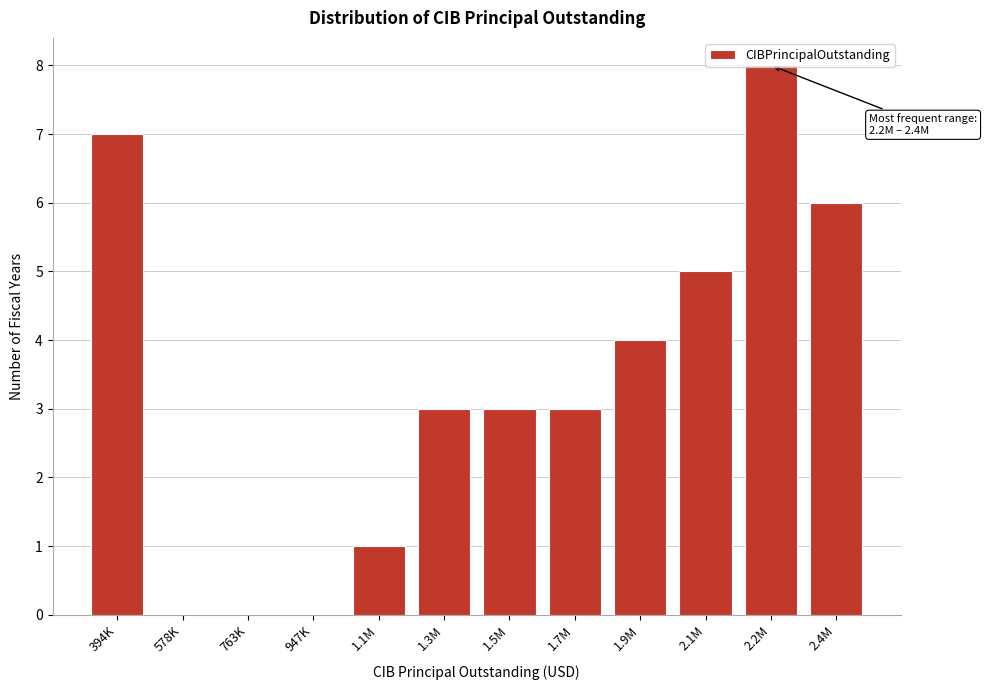

What value does the data have at 1.7M?

3